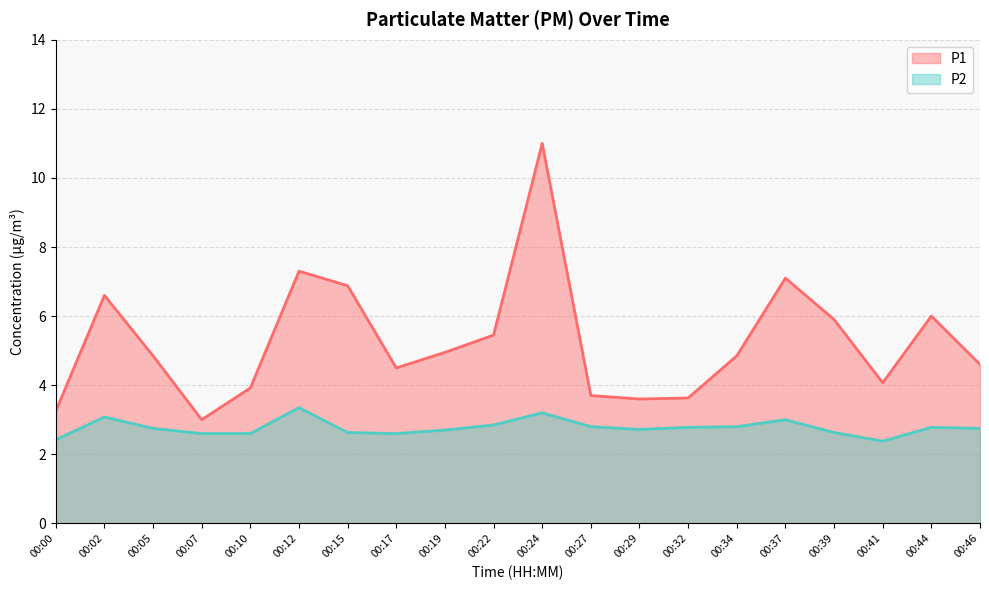

At 00:29, list the series in order from largest to smallest.

P1, P2